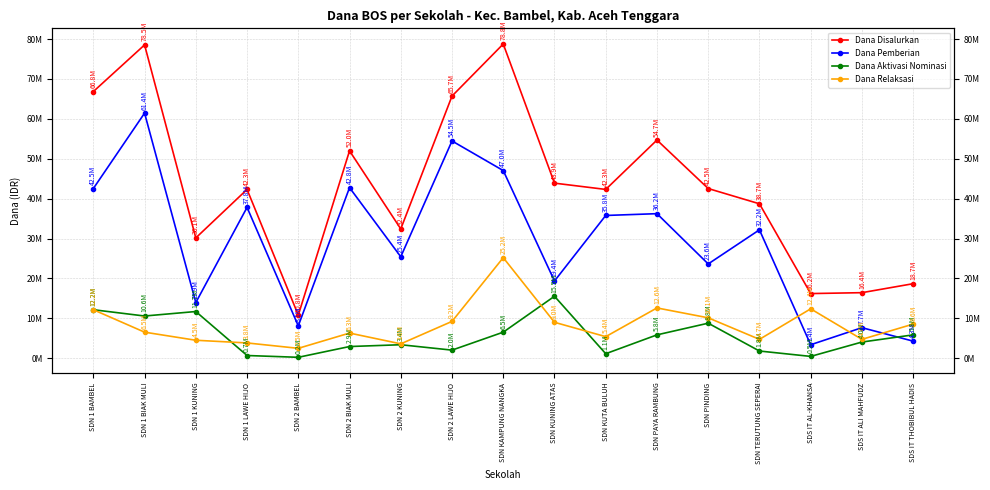

Rank the series at SDS IT THOBIBUL HADIS from highest to lowest value.

Dana Disalurkan, Dana Relaksasi, Dana Aktivasi Nominasi, Dana Pemberian